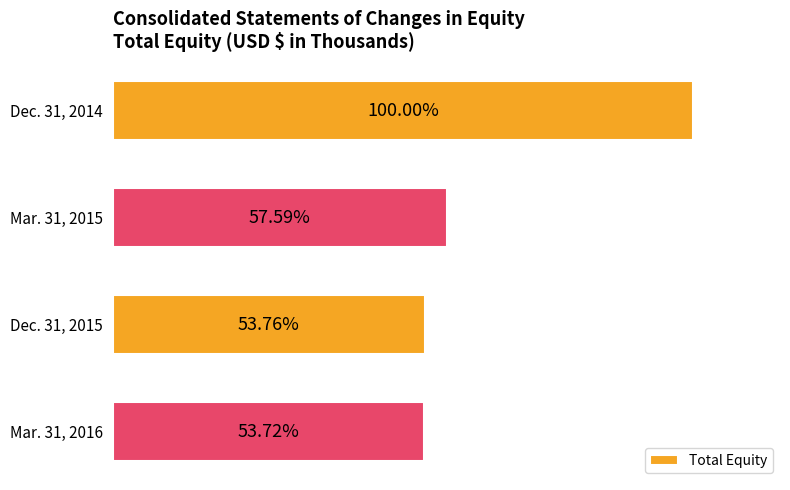

Does the chart contain any negative values?

No